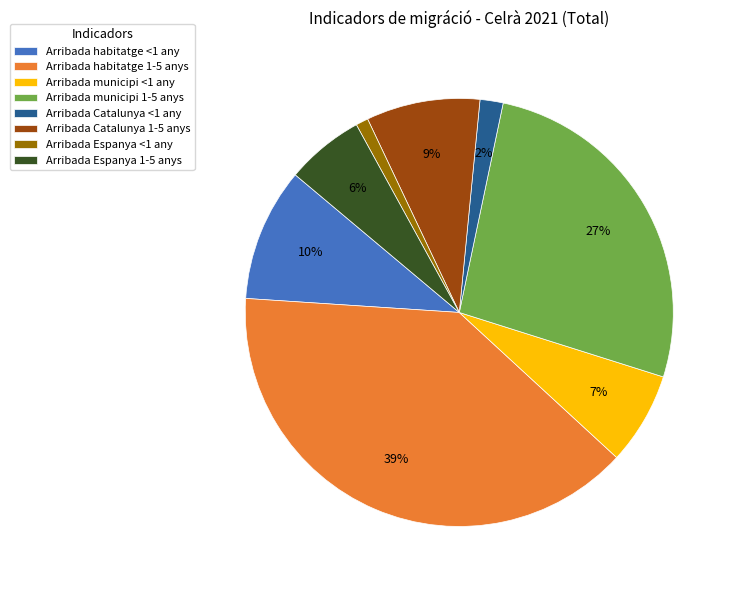

Do Arribada habitatge <1 any and Arribada municipi 1-5 anys together represent more than half of the pie?

No